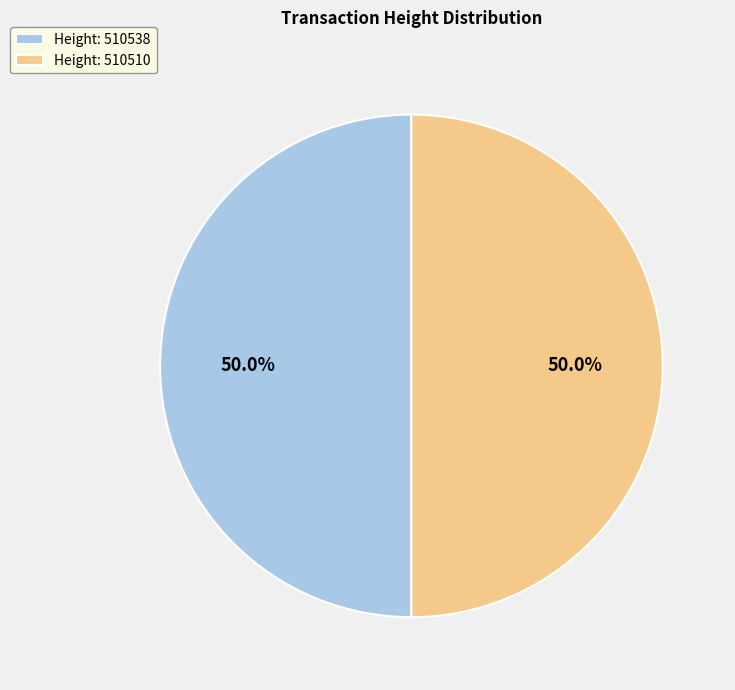

How much of the chart is everything except Height: 510510?

50.0%